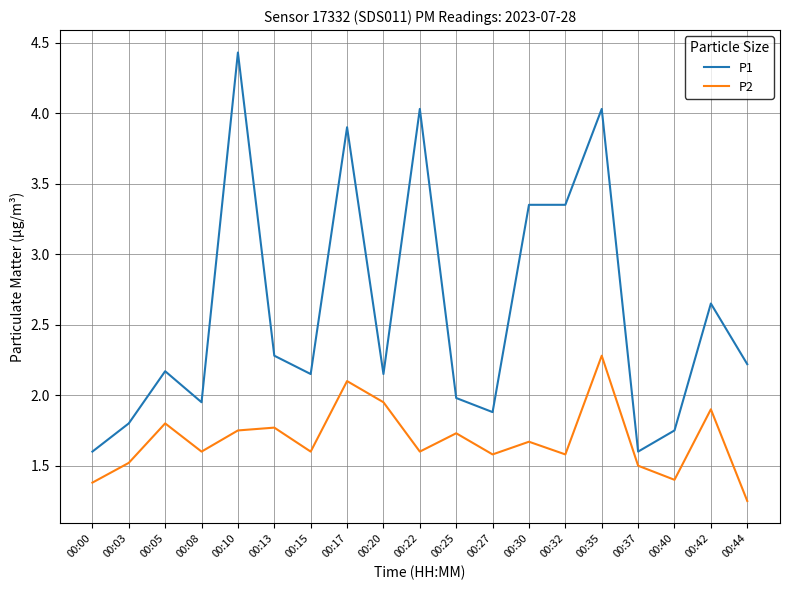

At how many categories does at least one series exceed 2?

12